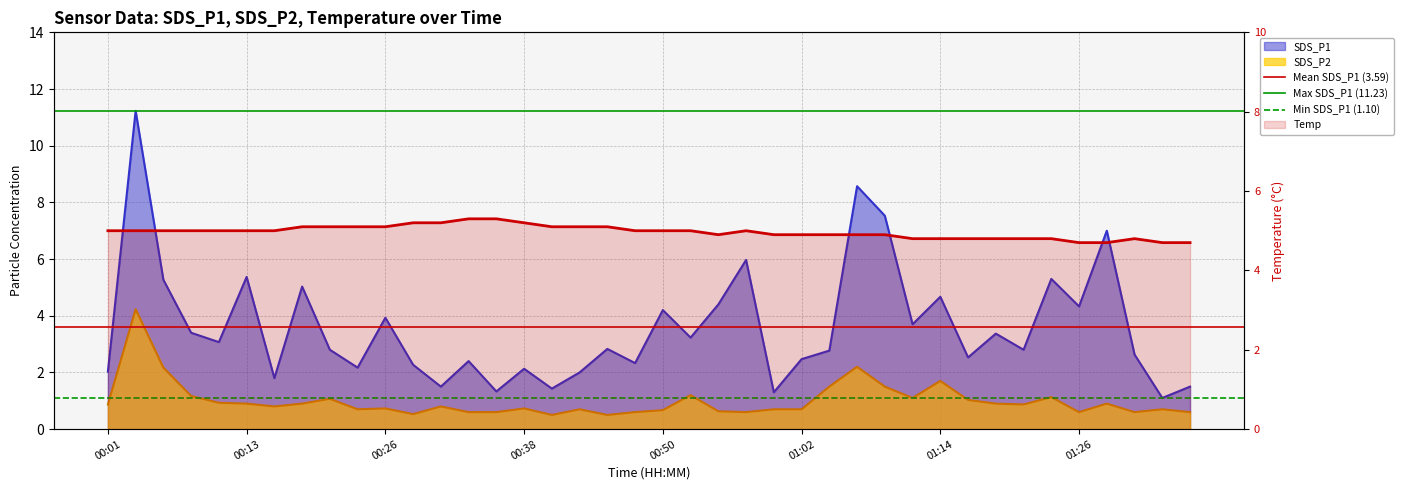

True or false: Max SDS_P1 (11.23) has a value of 11.2 at 00:01.

True